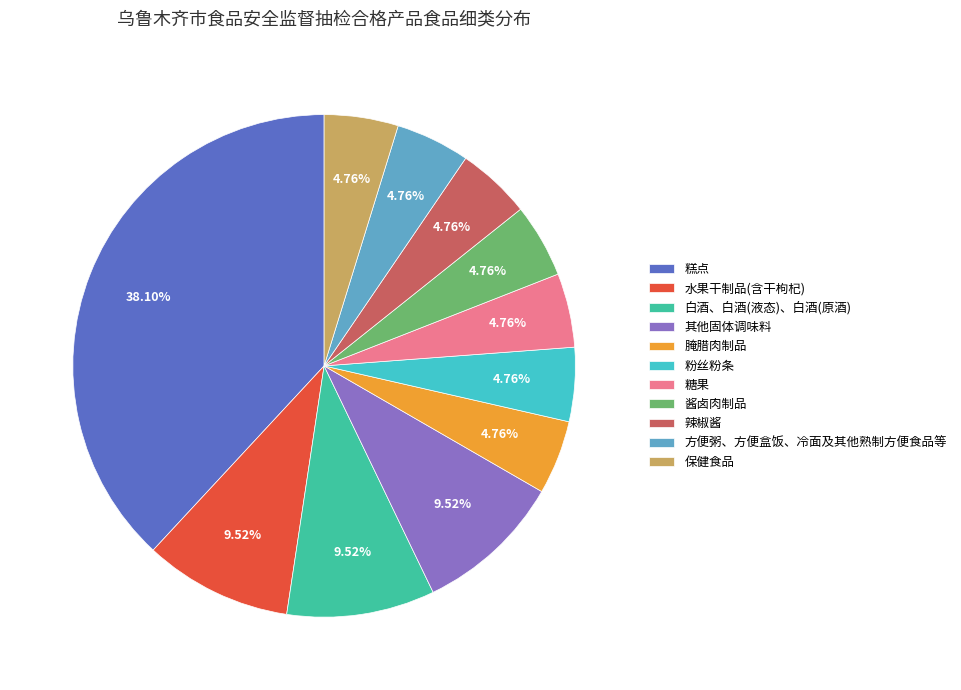

Which slice is the largest?

糕点